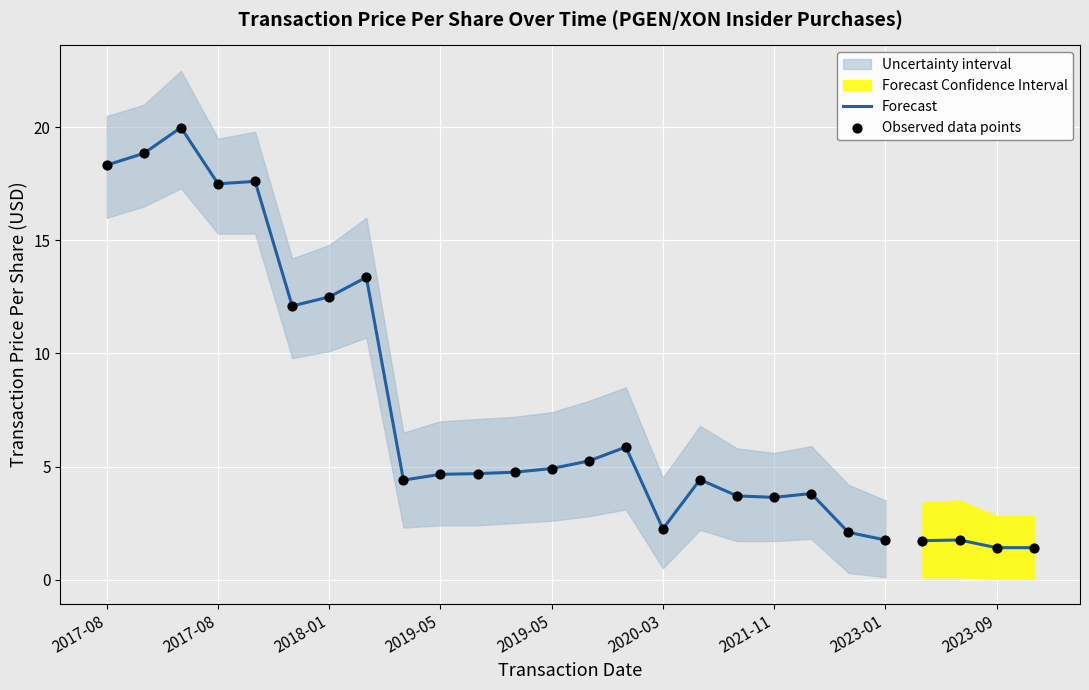

At which category is the sum across all series the highest?

2017-08-15